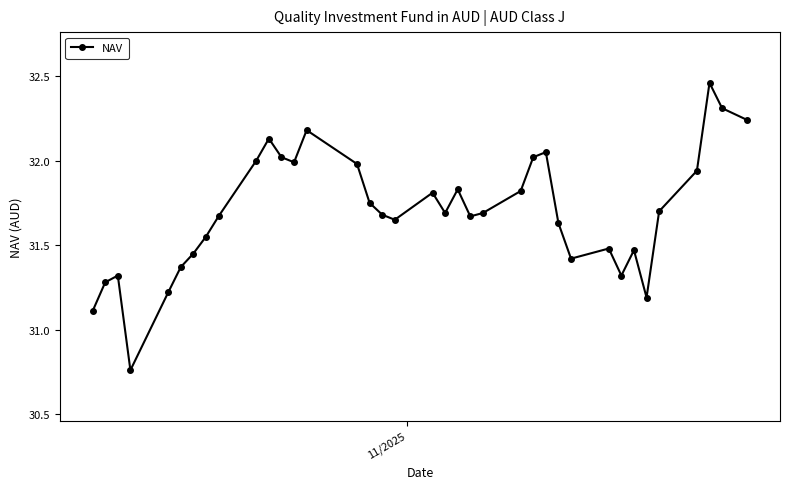

True or false: there are more than 2 points higher than both neighbors.

True